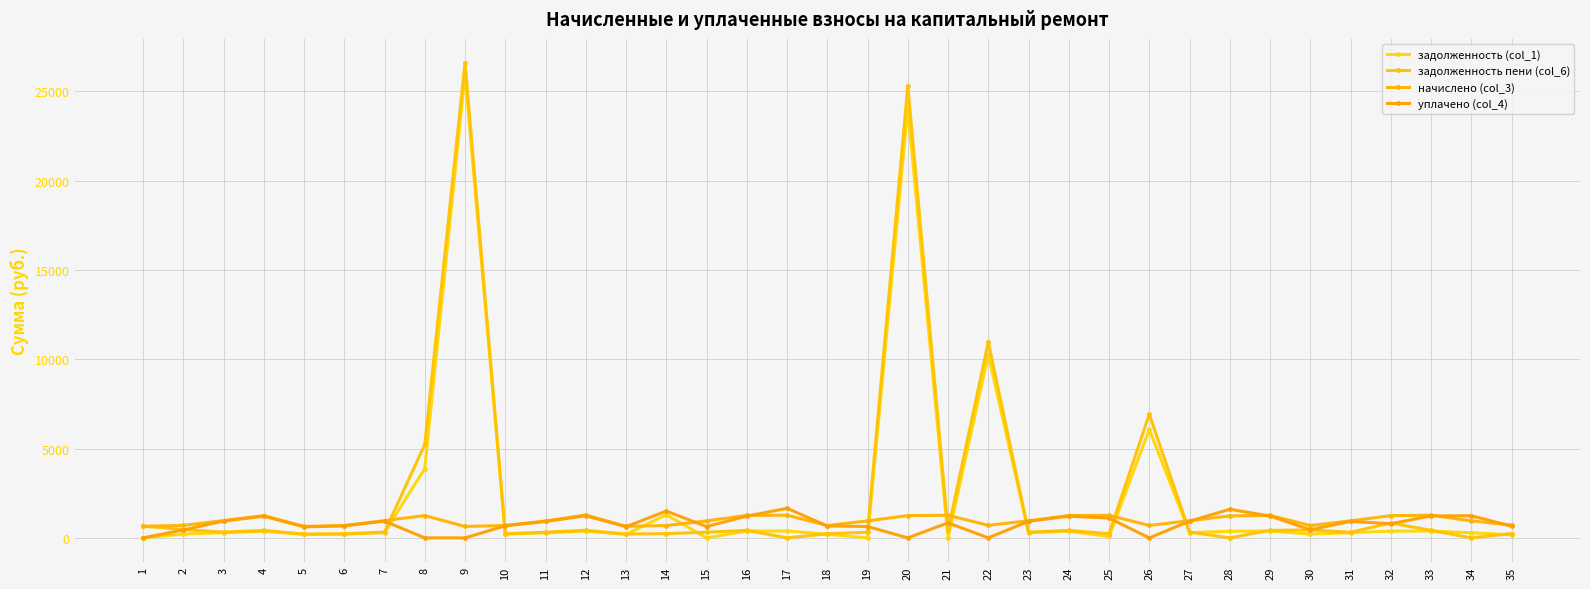

Rank the series at 27 from lowest to highest value.

задолженность (col_1), задолженность пени (col_6), уплачено (col_4), начислено (col_3)